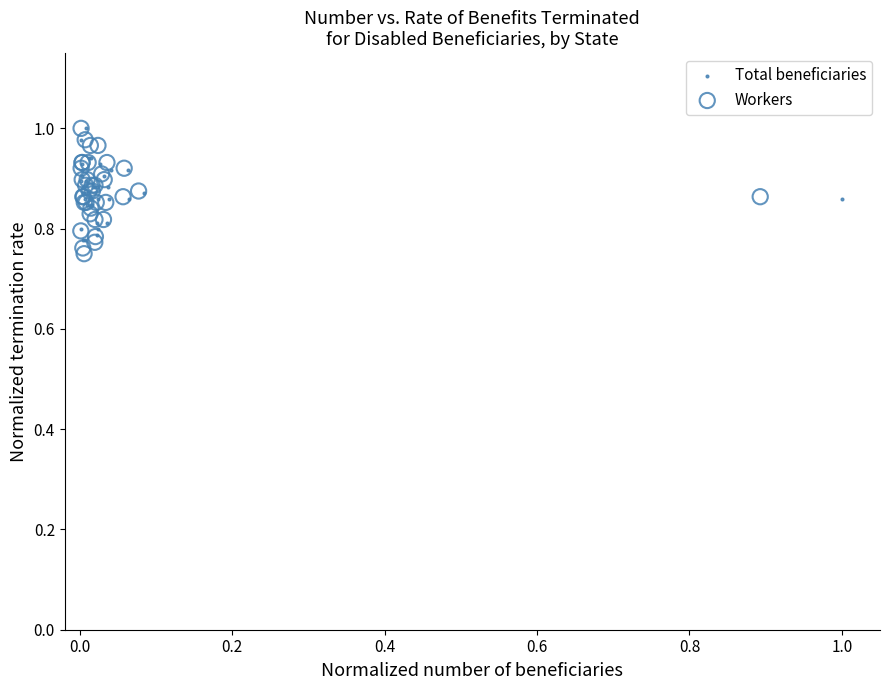

What are all the series names shown in the legend?

Total beneficiaries, Workers